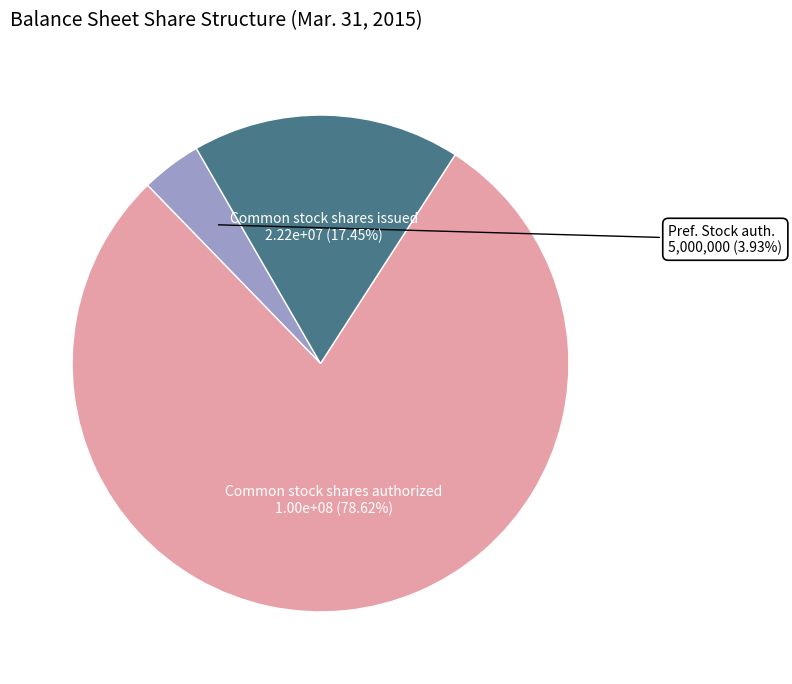

Is there a majority slice in this chart?

Yes